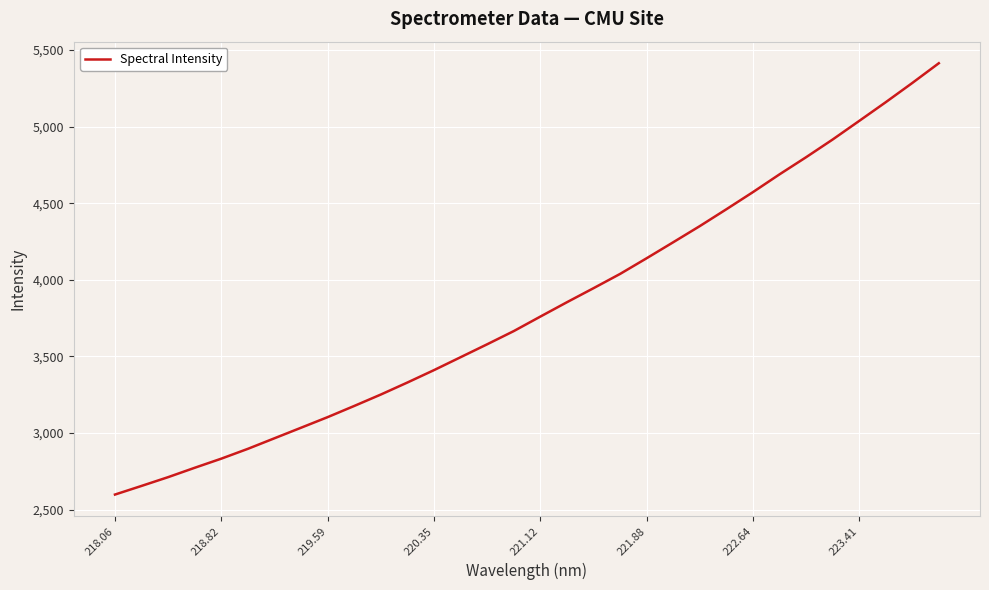

What is the minimum value shown in the chart?

2598.4